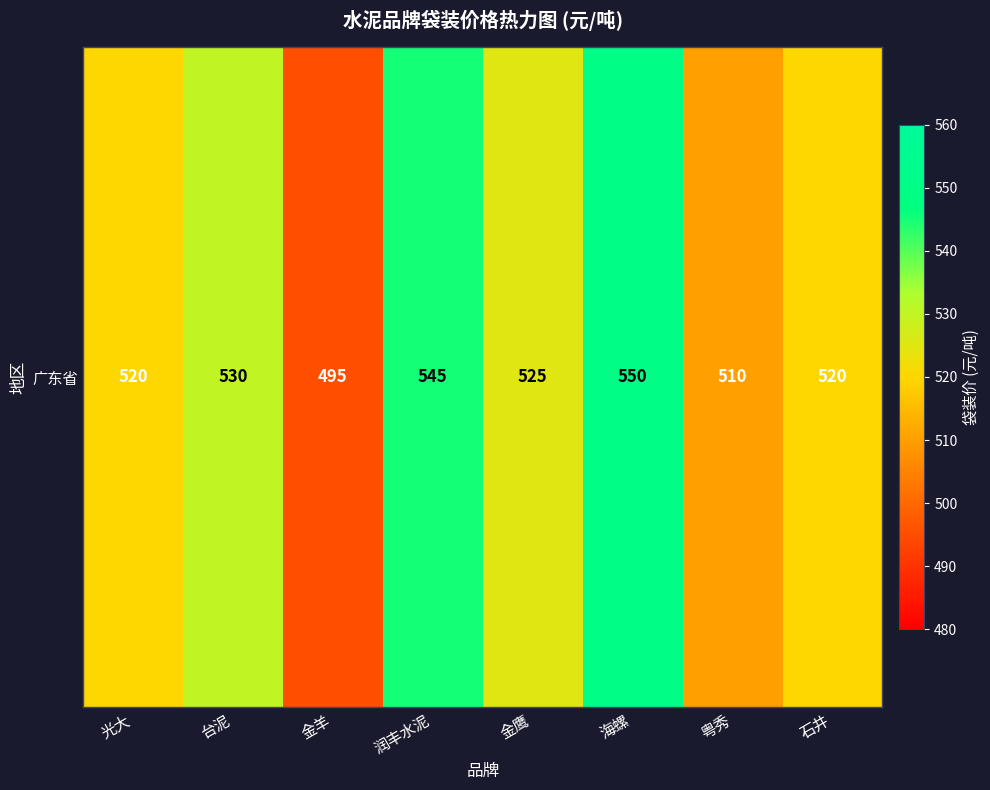

True or false: the data shows 525 at 金鹰.

True